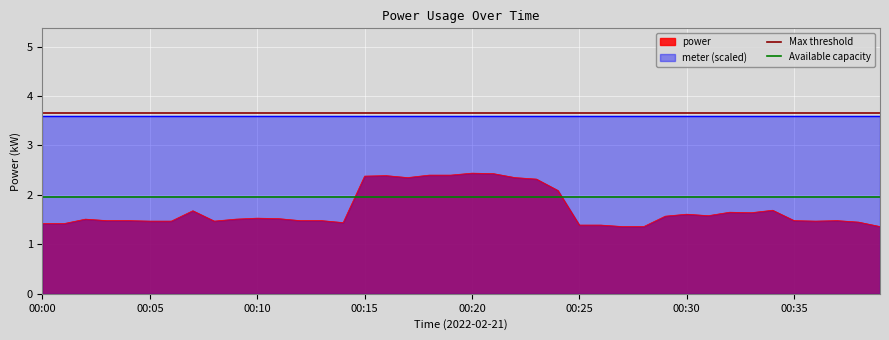

True or false: Max threshold has a value of 1.6 at 00:05.

False